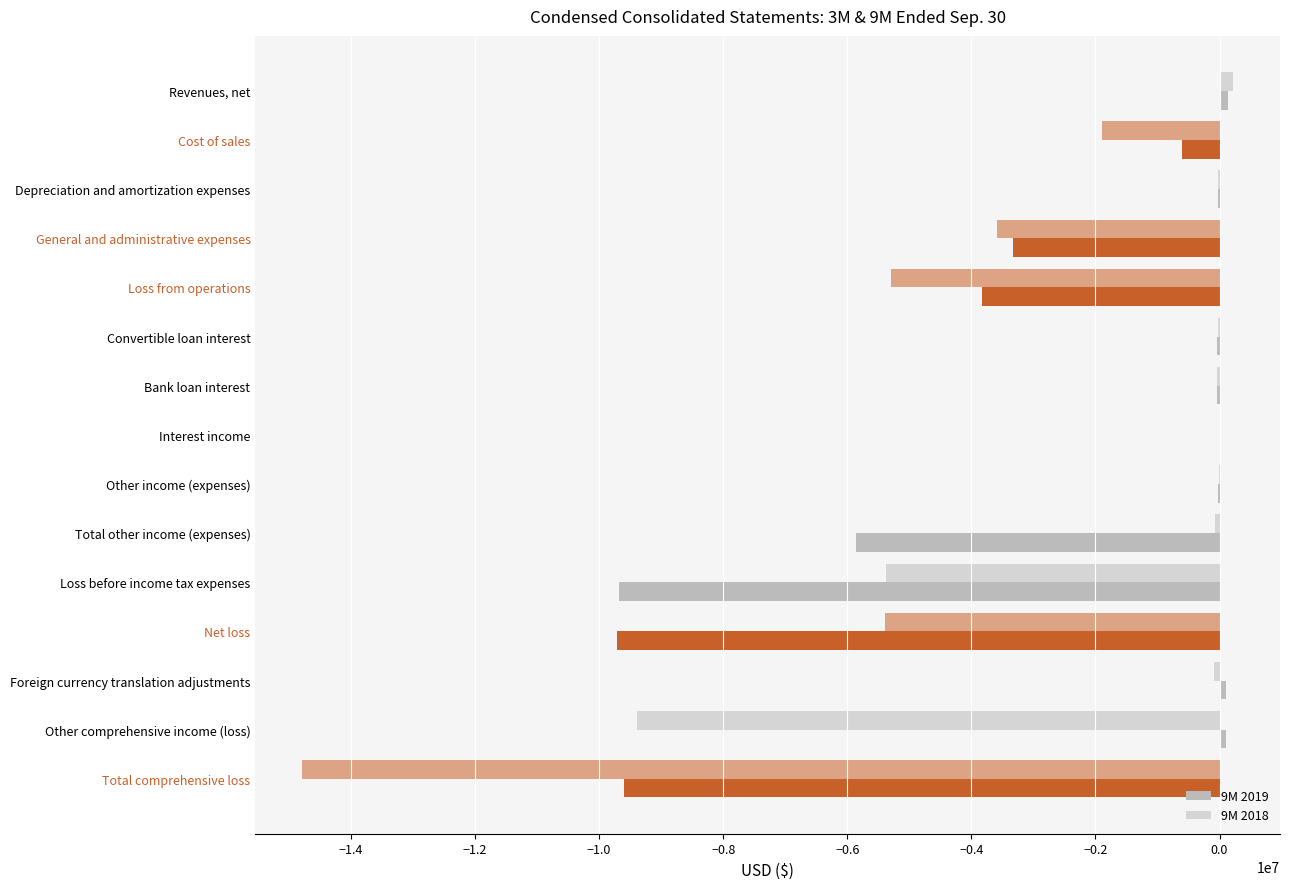

How many values in the 9M 2019 series exceed -34639?

7